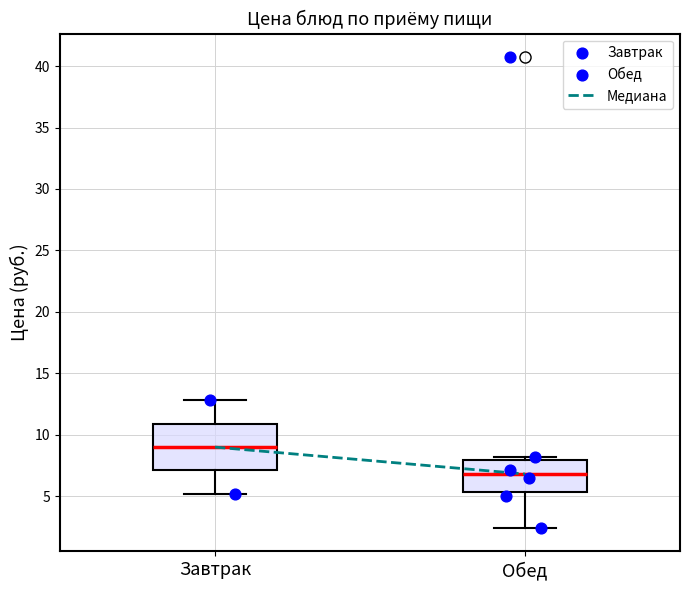

Reading left to right, transcribe this box plot: for each box, give where its median line is, the range the box spans, and where its two whiskers end, as read against the y-axis. The values are not printed on the chart, so give them approximately, as read against the axis.

Завтрак: median 9.0, box 7.0 to 11.0, whiskers 5.0 to 13.0
Обед: median 7.0, box 5.5 to 8.0, whiskers 2.5 to 8.0 (just above the box's upper edge)